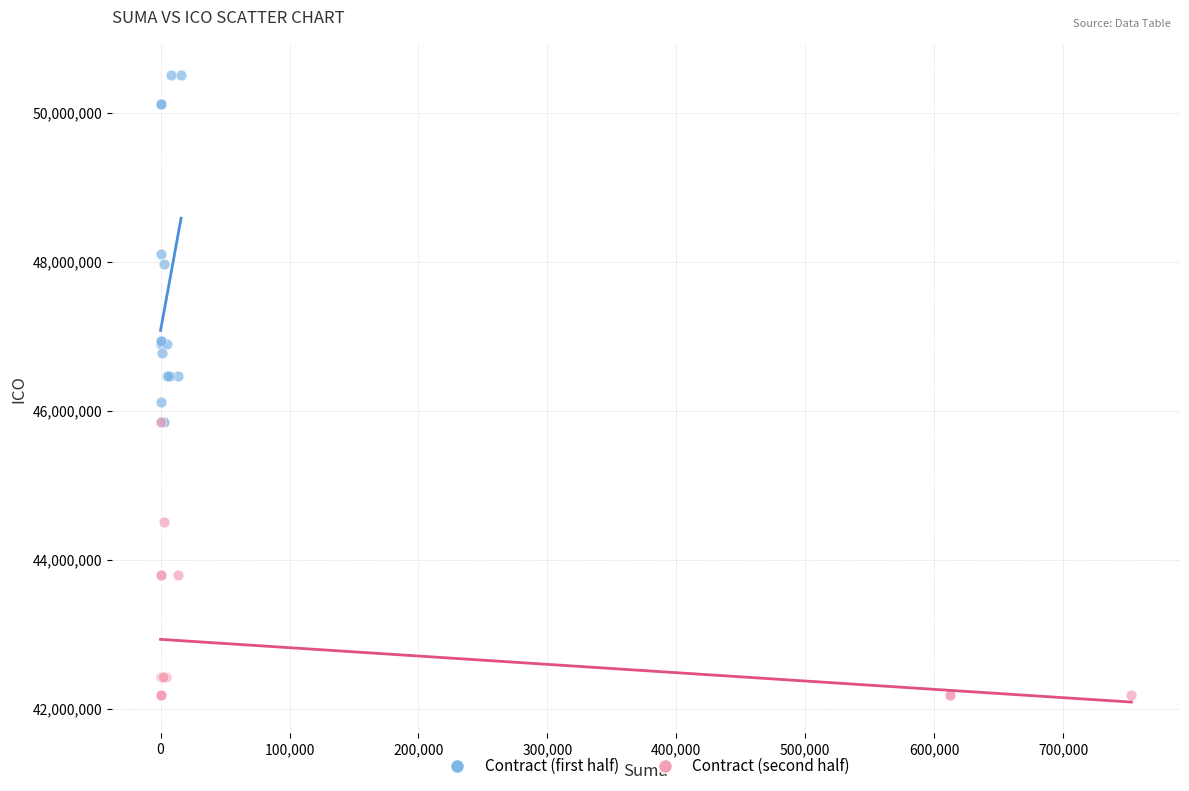

What are all the series names shown in the legend?

Contract (first half), Contract (second half)